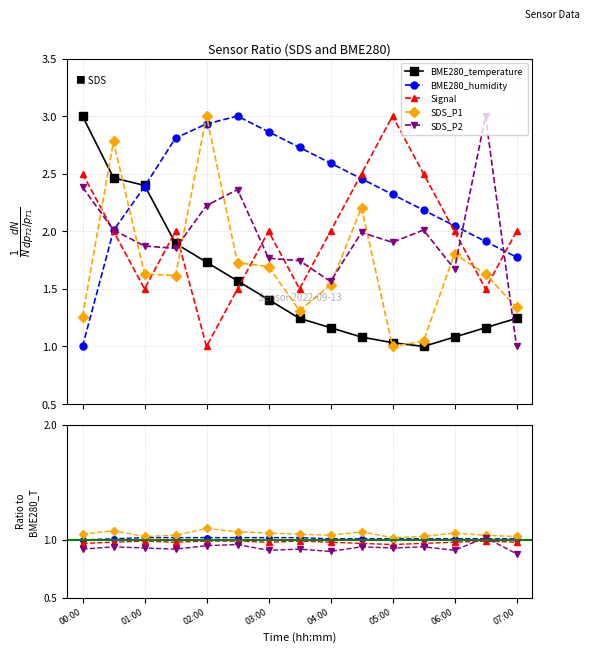

What are all the series names shown in the legend?

BME280_temperature, BME280_humidity, Signal, SDS_P1, SDS_P2